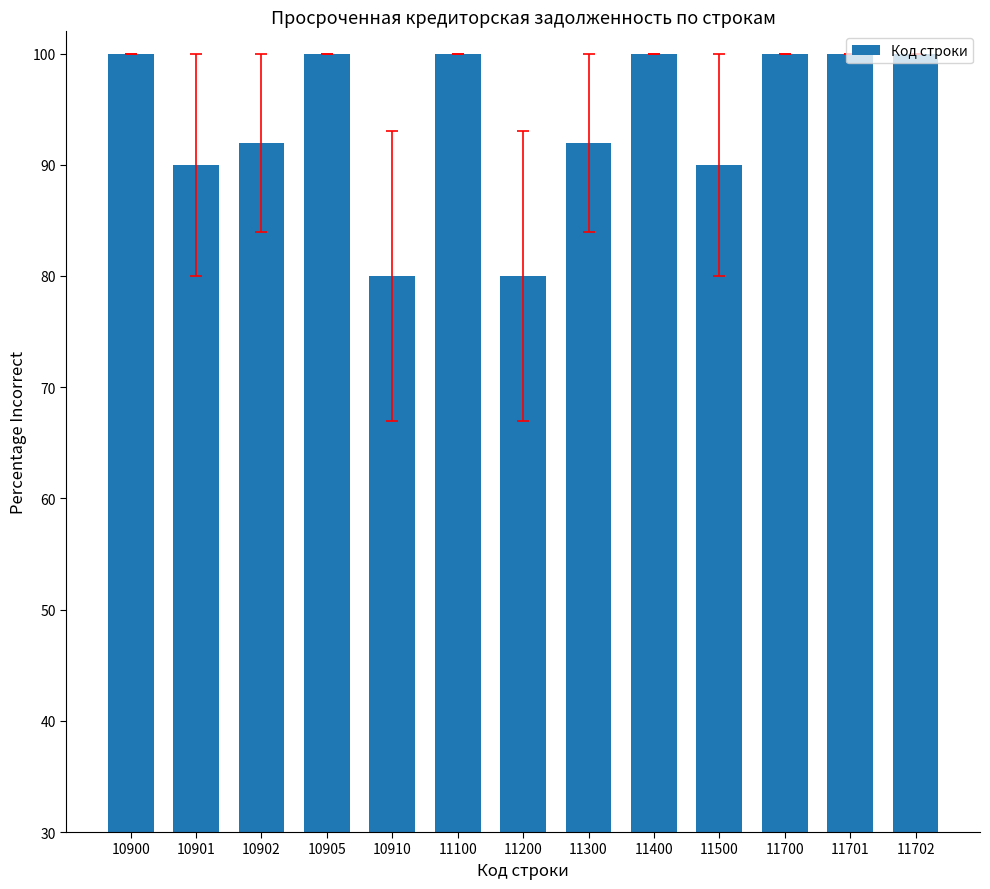

What is the maximum value shown in the chart?

100